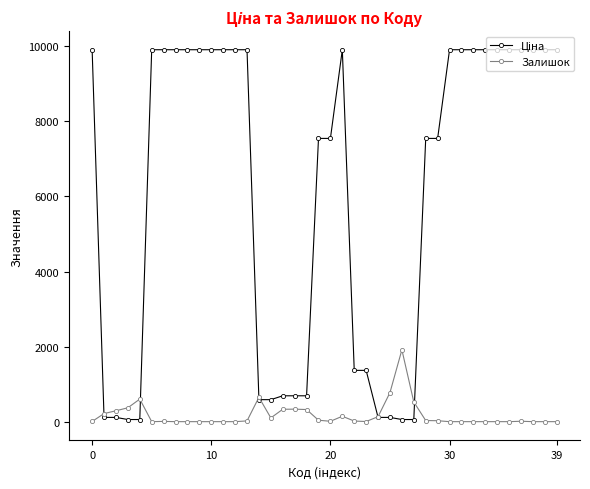

What is the greatest value displayed?

9908.5